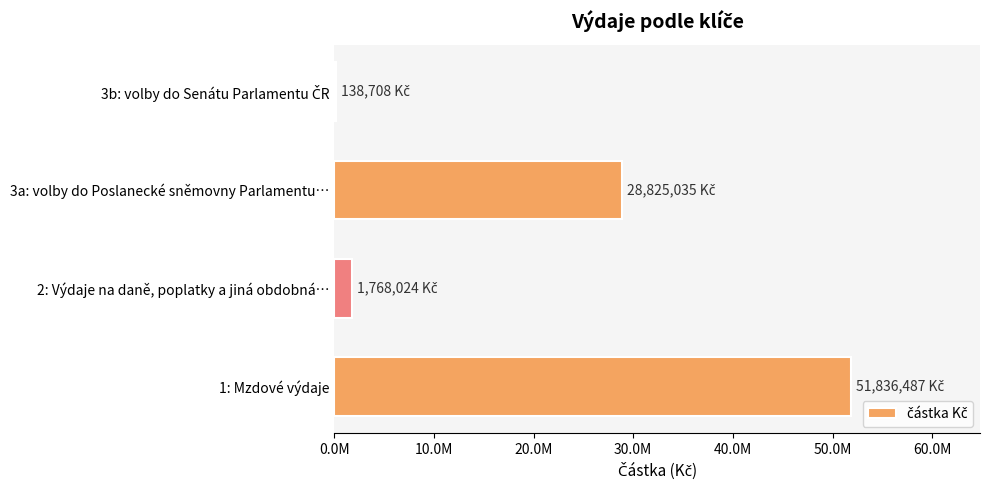

Are the bars horizontal?

Yes